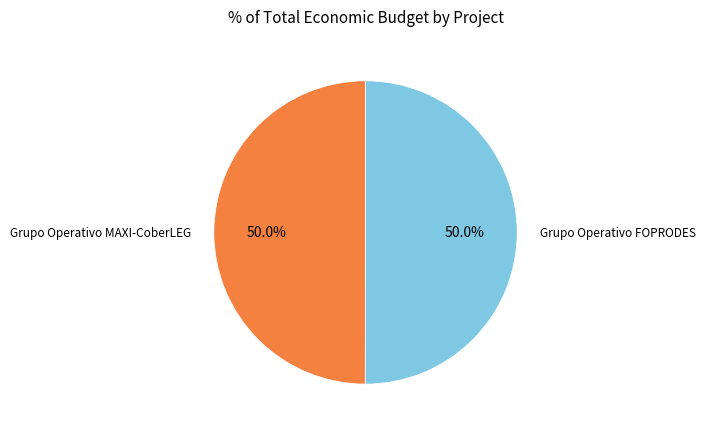

How many segments does this pie chart have?

2